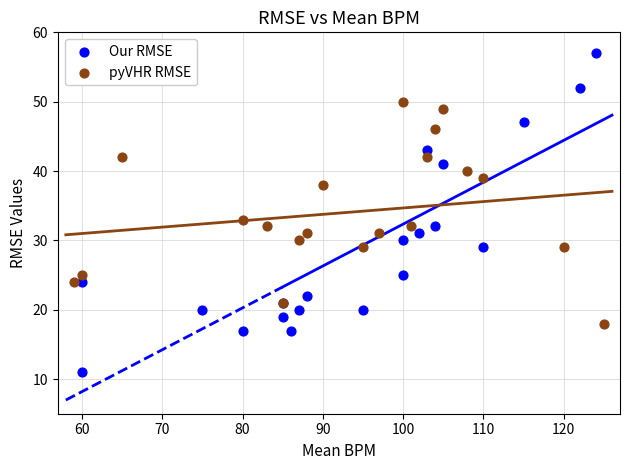

What are all the series names shown in the legend?

Our RMSE, pyVHR RMSE